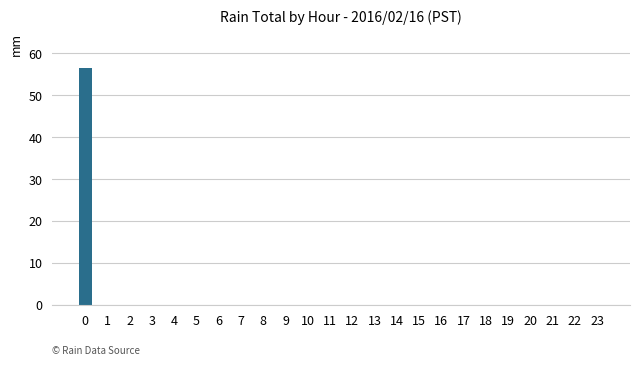

What is the maximum value shown in the chart?

56.6